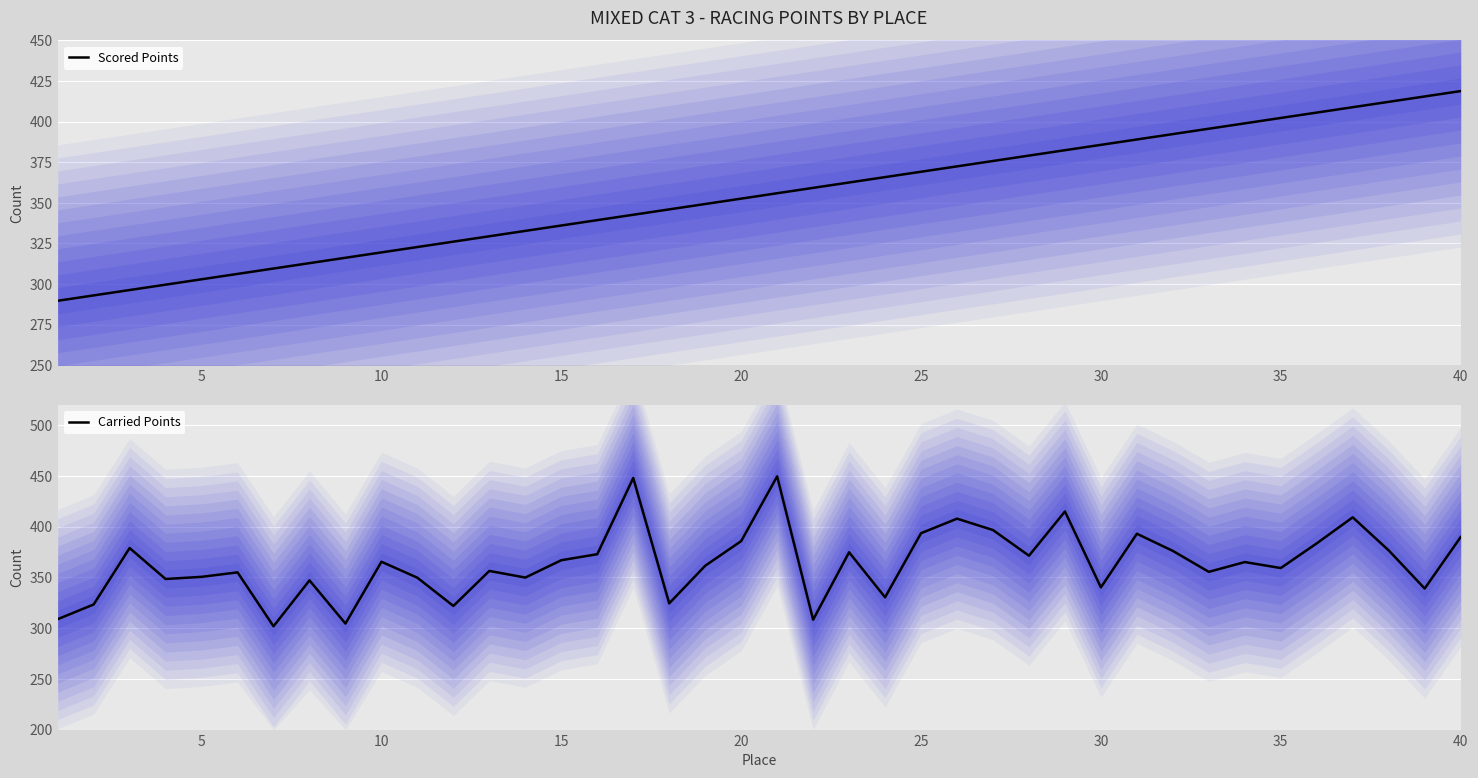

The Carried Points series shows 632.7 at 25. True or false?

False